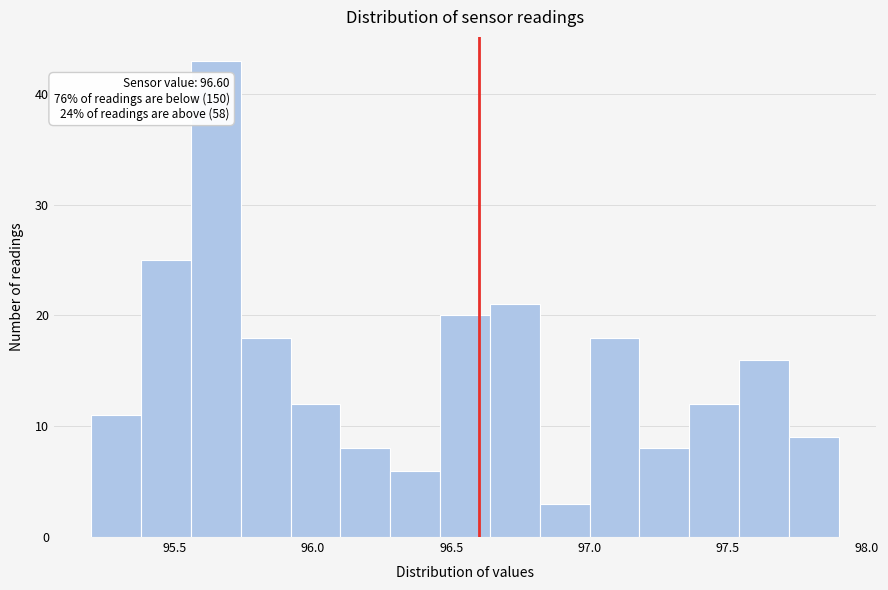

Read against the x-axis, roughly where is the centre of the tallest bar?

95.65